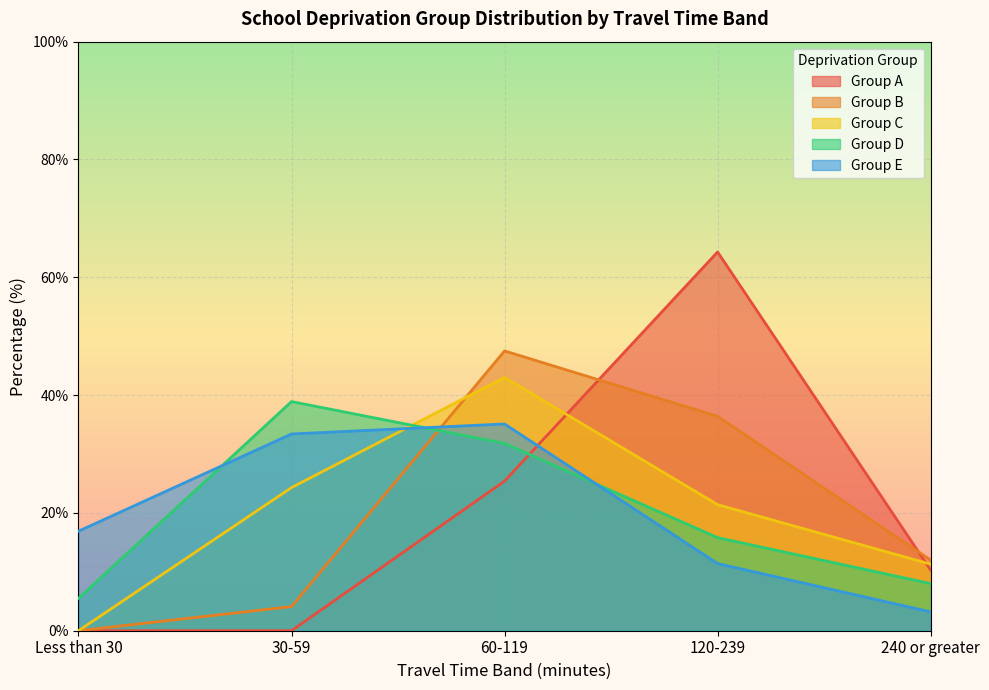

Between 60-119 and 240 or greater, which series saw the biggest shift?

Group B